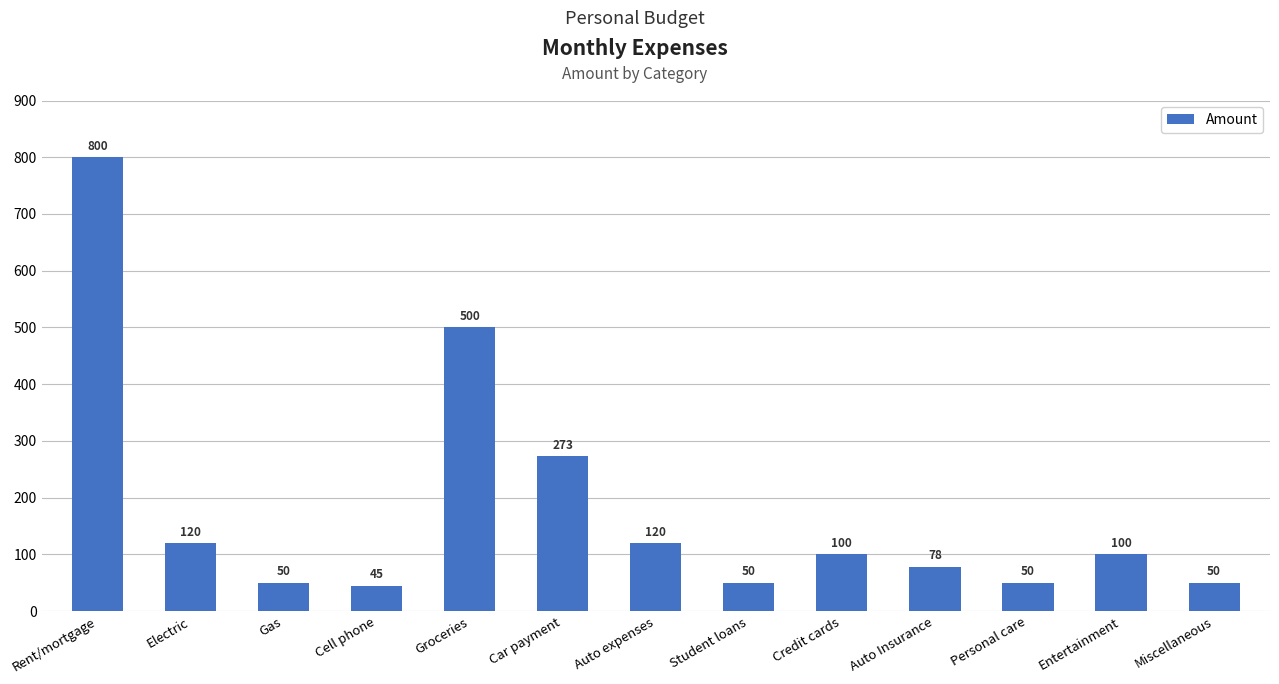

Where is the data nearest to the value 422?

Groceries